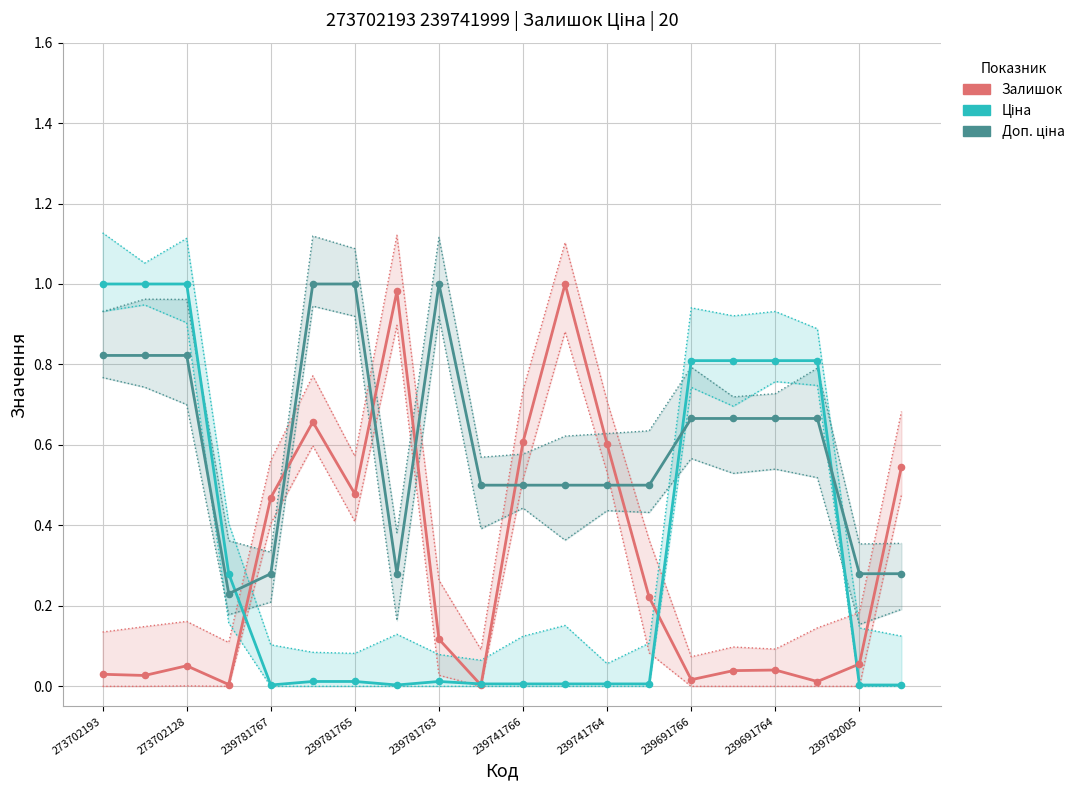

What are all the series names shown in the legend?

Залишок, Ціна, Доп. ціна